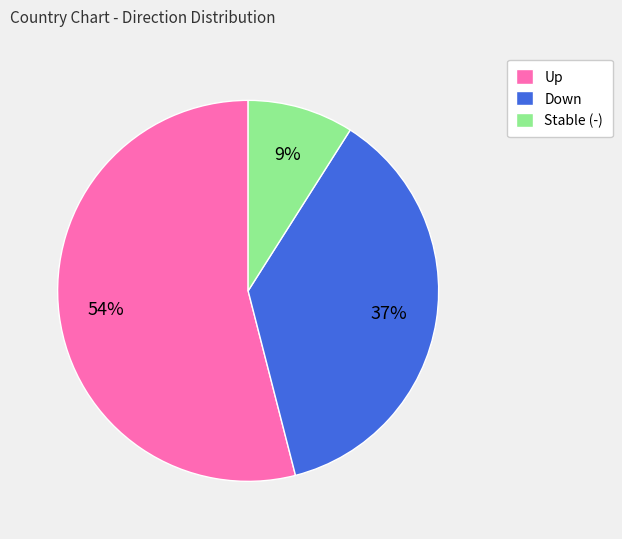

To the nearest percent, what portion does Down represent?

37%